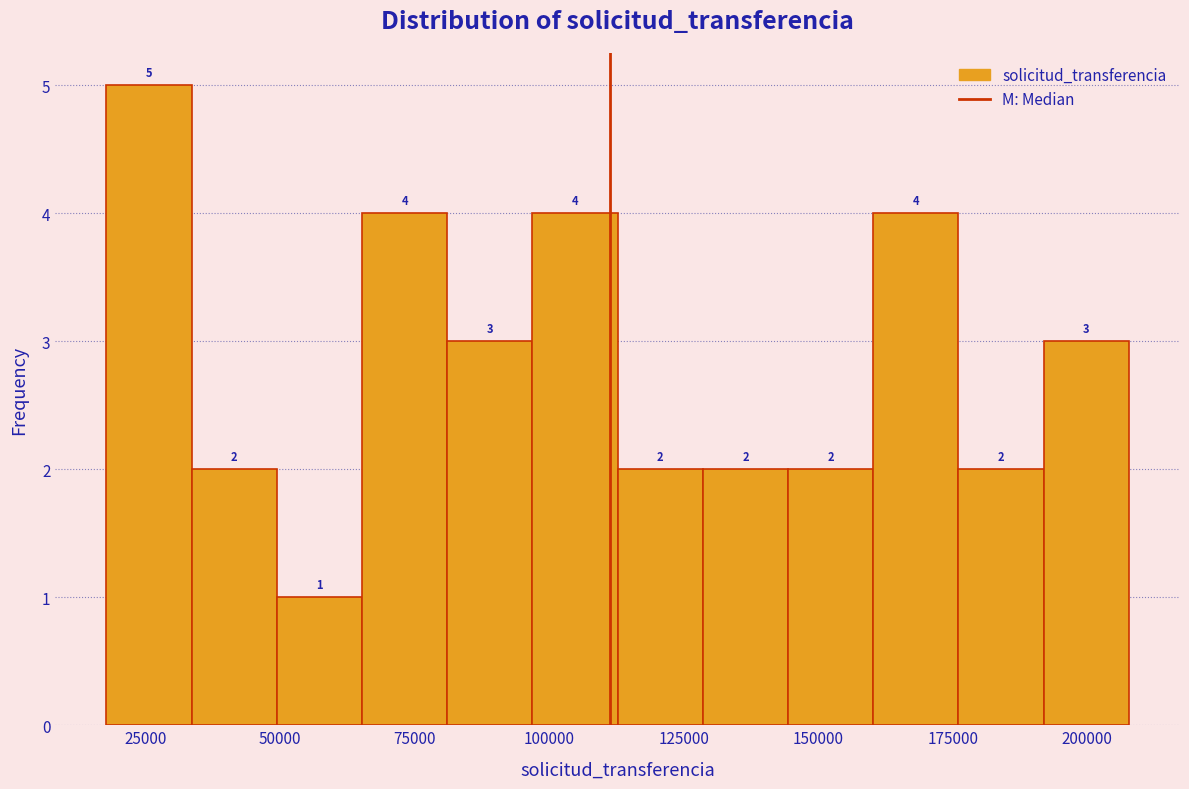

Read against the x-axis, roughly where is the centre of the tallest bar?

25000